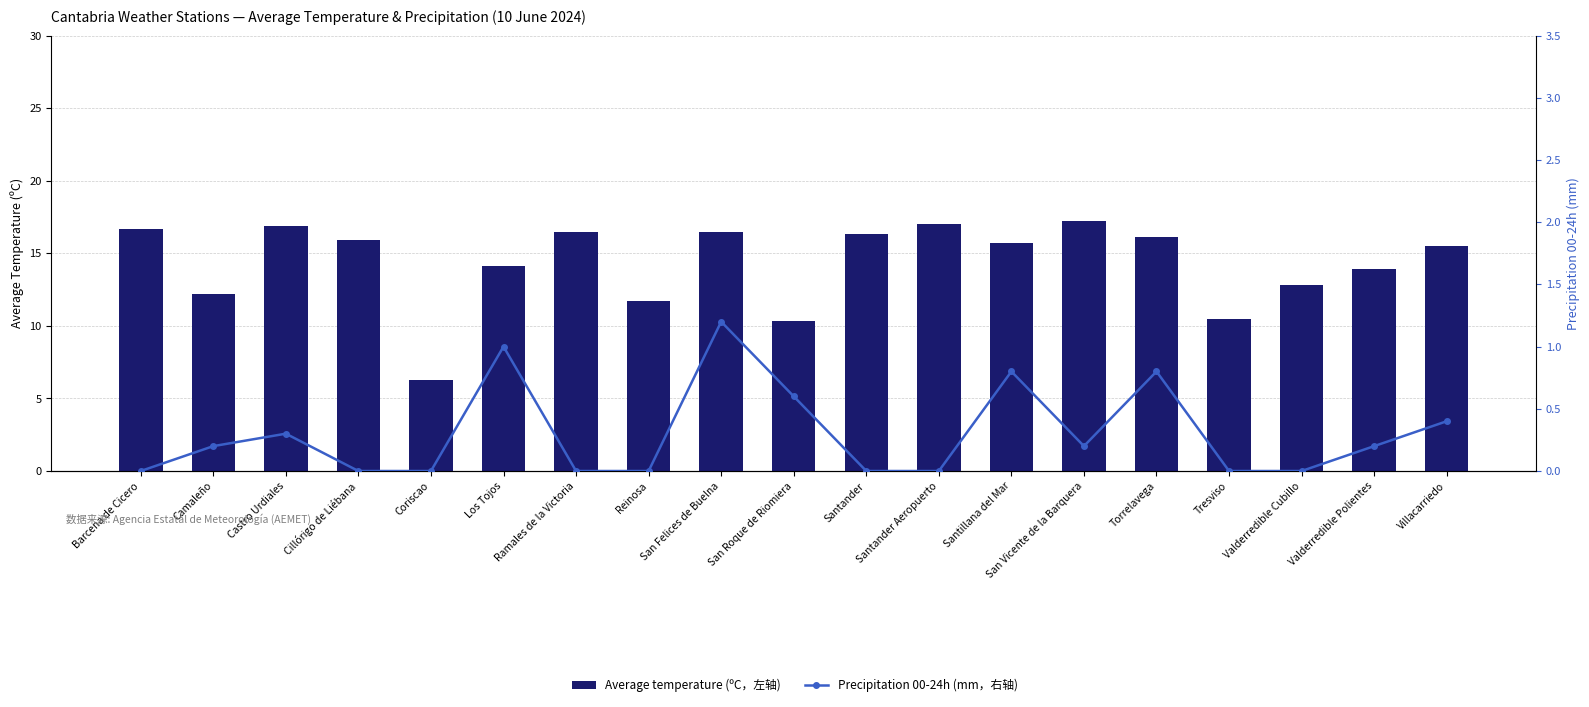

Where is Precipitation 00-24h (mm, right axis) nearest to the value 0?

Barcena de Cicero